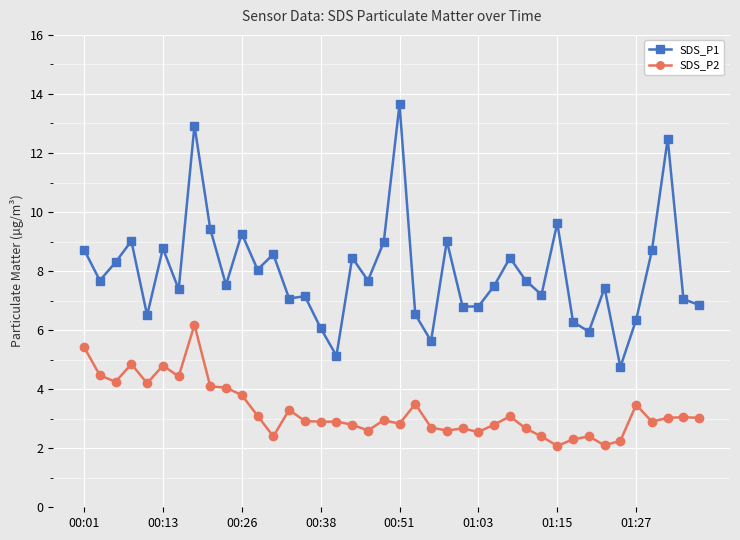

What is the difference between the second highest and minimum values in the SDS_P1 series?

8.2